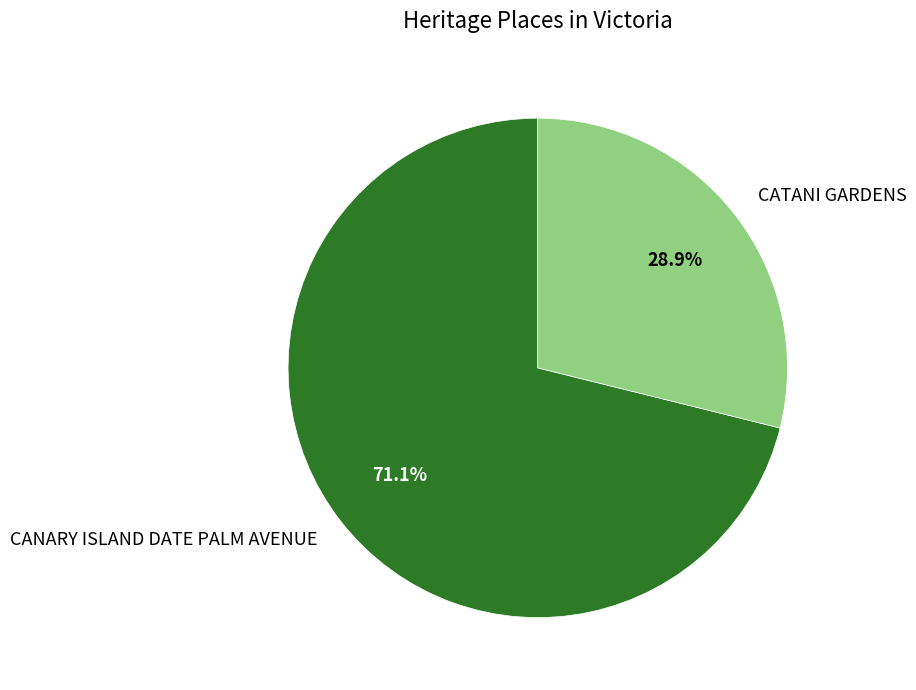

What percentage is the CATANI GARDENS slice, to the nearest percent?

29%